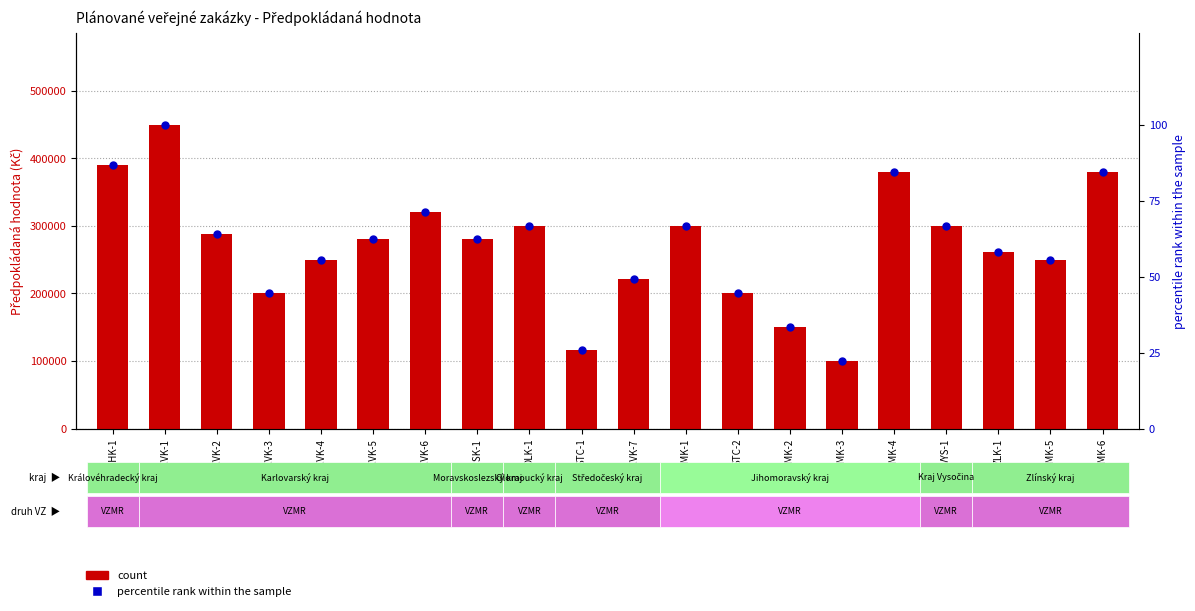

At how many categories does at least one series exceed 91769?

20